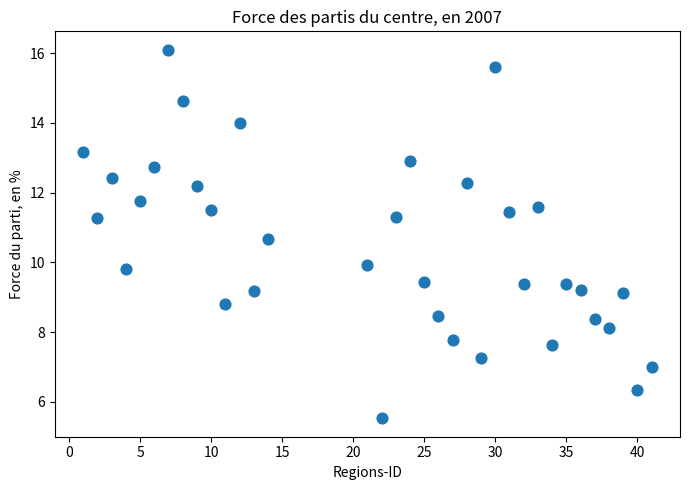

What is the range of Y values (max minus min)?

10.6